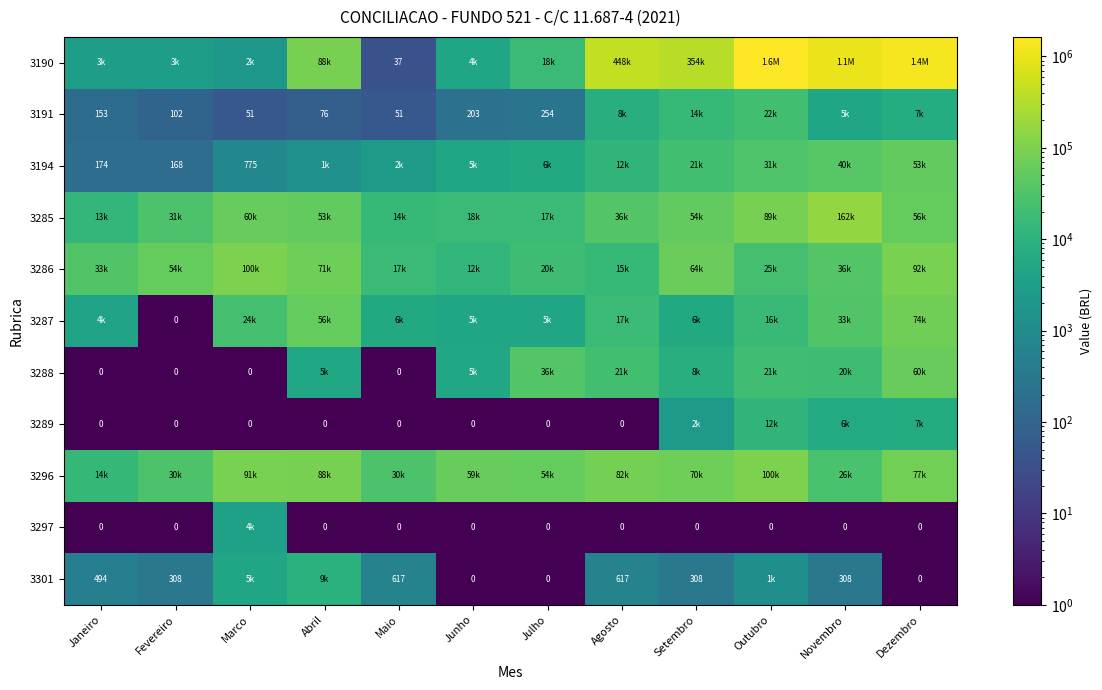

What is the highest value of the 3287 series?

73563.4